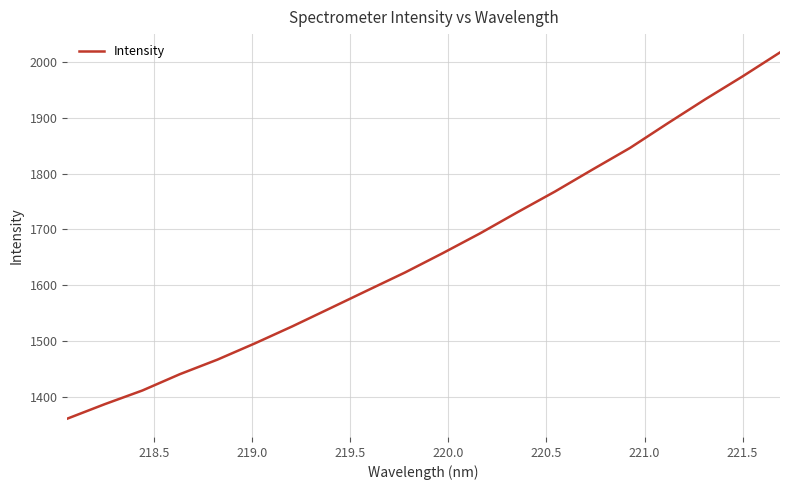

What is the difference between the maximum and minimum values?

655.3